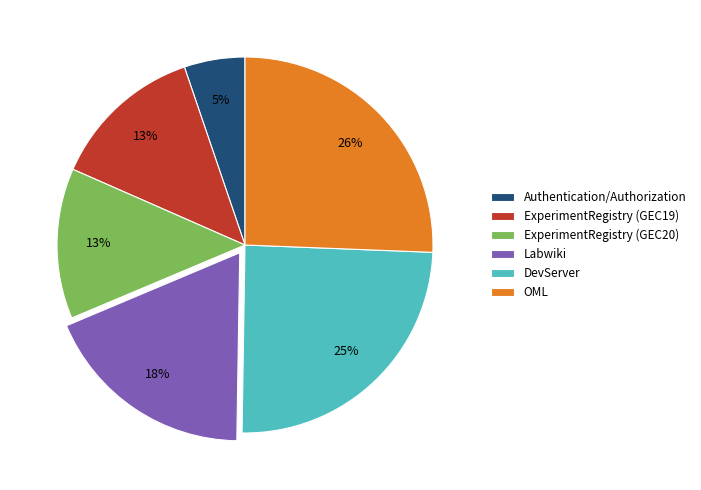

True or false: ExperimentRegistry (GEC19) accounts for 1% of the total.

False